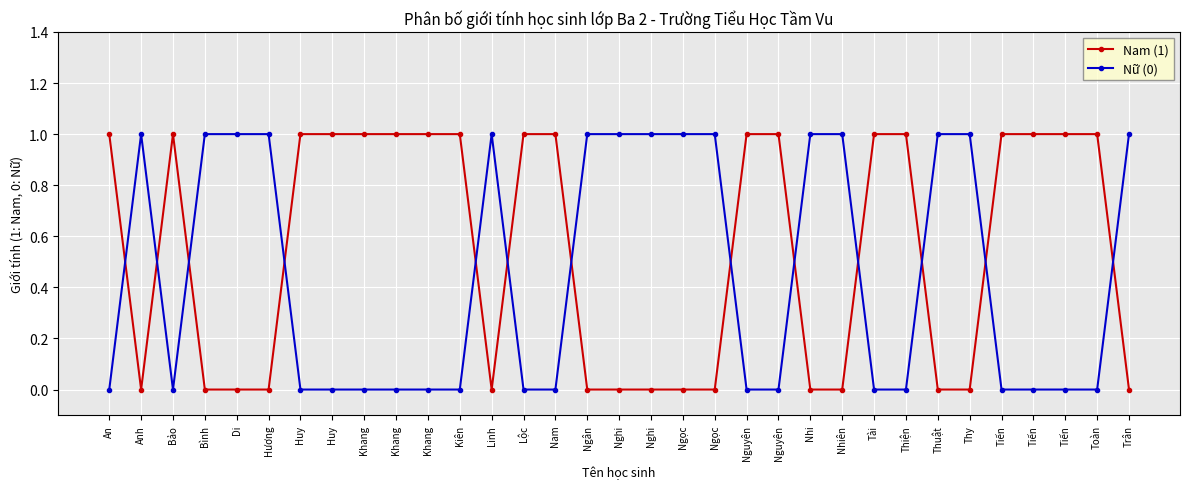

In Nữ (0), how many points are lower than both neighbors (excluding endpoints)?

1